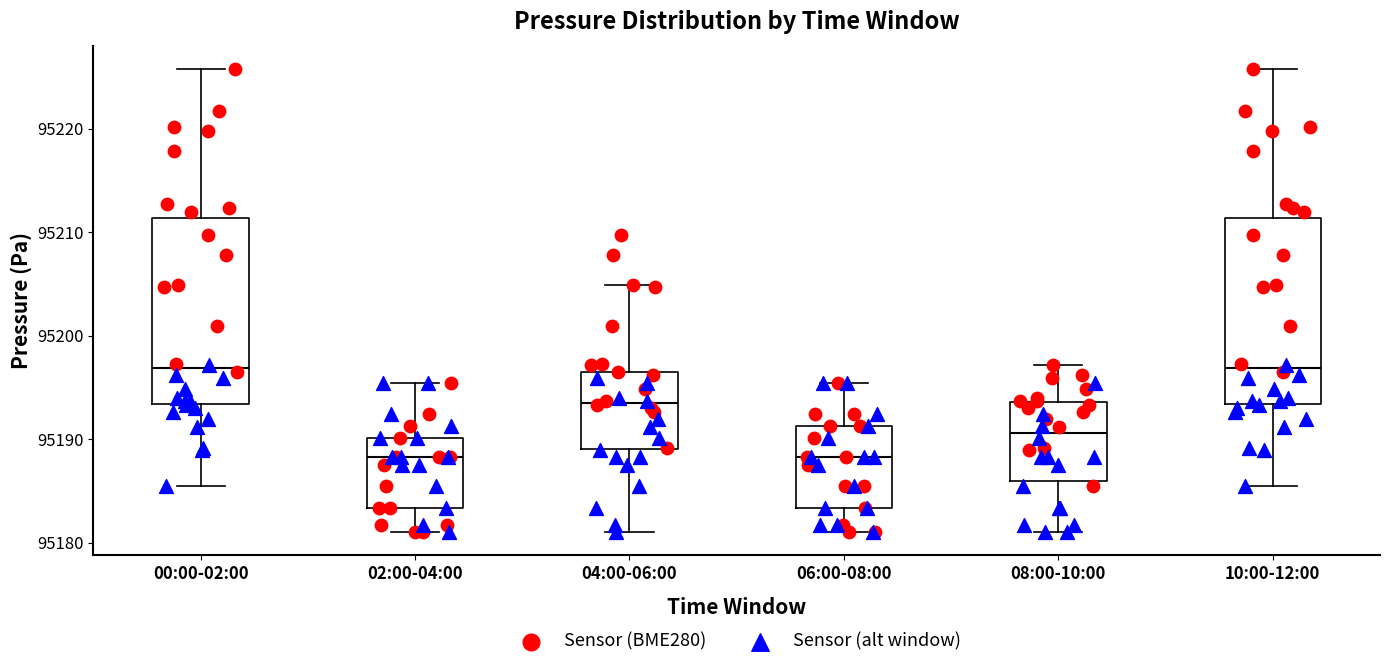

Reading left to right, read every box against the y-axis: the position of its median line, the range the box covers, and the ends of its whiskers. The values are not printed on the chart, so give them approximately, as read against the axis.

00:00-02:00: median 95197, box 95193 to 95211, whiskers 95186 to 95226
02:00-04:00: median 95188, box 95183 to 95190, whiskers 95181 to 95195
04:00-06:00: median 95194, box 95189 to 95196, whiskers 95181 to 95205
06:00-08:00: median 95188, box 95183 to 95191, whiskers 95181 to 95195
08:00-10:00: median 95191, box 95186 to 95194, whiskers 95181 to 95197
10:00-12:00: median 95197, box 95193 to 95211, whiskers 95186 to 95226